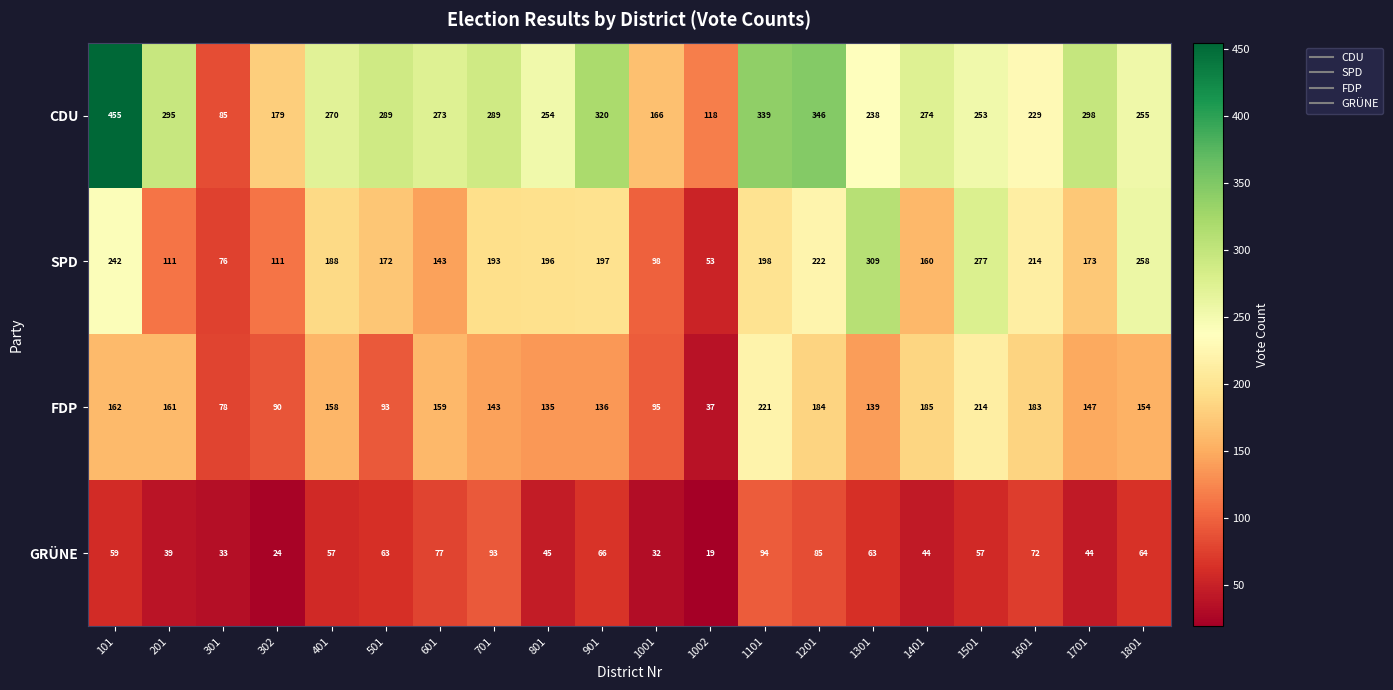

List the series in order of their peak value, lowest first.

GRÜNE, FDP, SPD, CDU